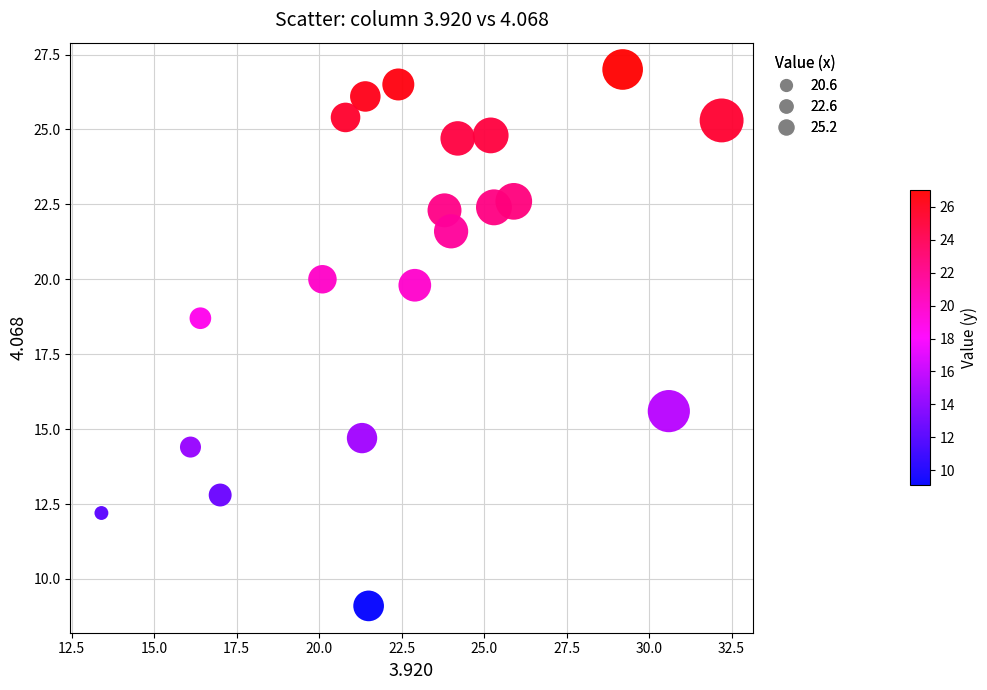

What Y value in the scatter plot is closest to 18?

18.7